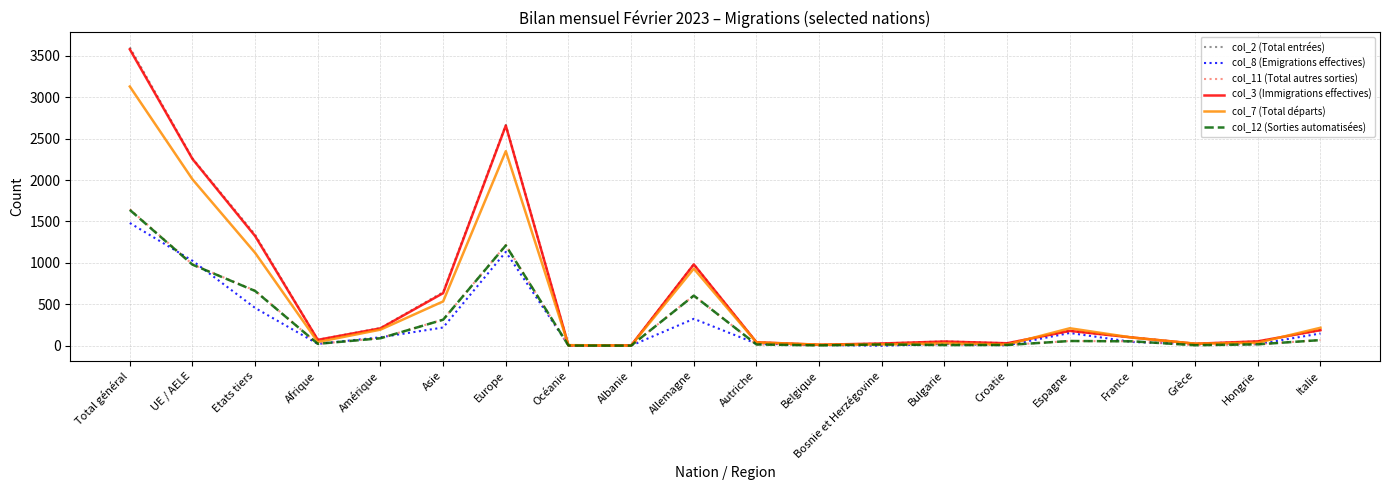

True or false: col_12 (Sorties automatisées) has a value of 1211 at Europe.

True